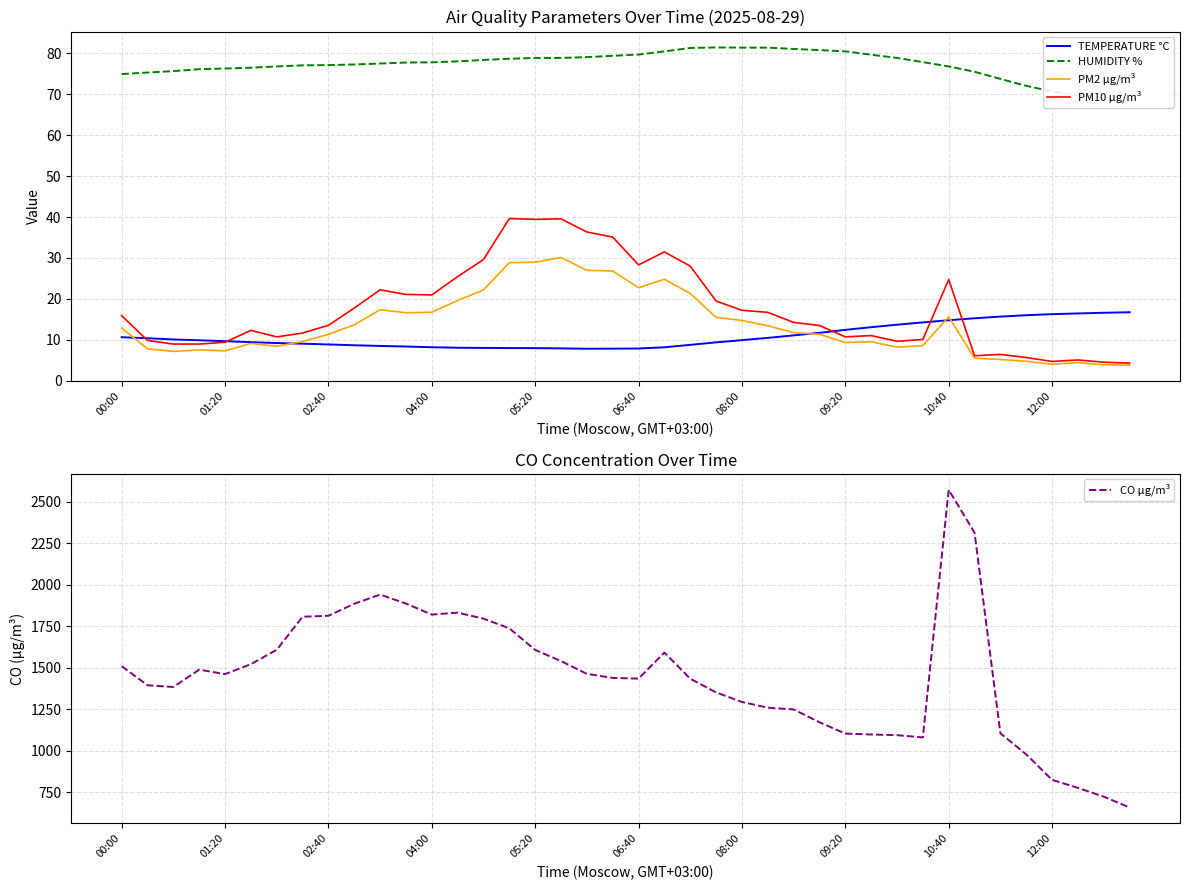

Does the chart have visible grid lines?

Yes